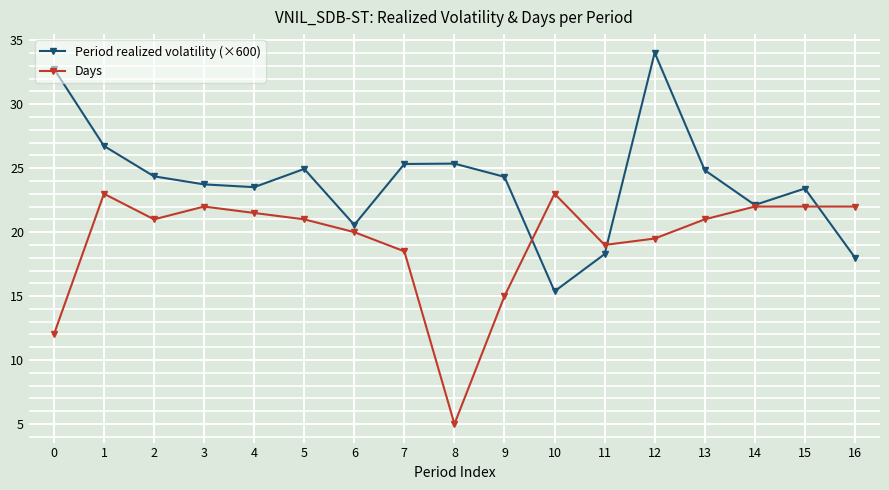

What is the average value of the Period realized volatility (×600) series?

24.0